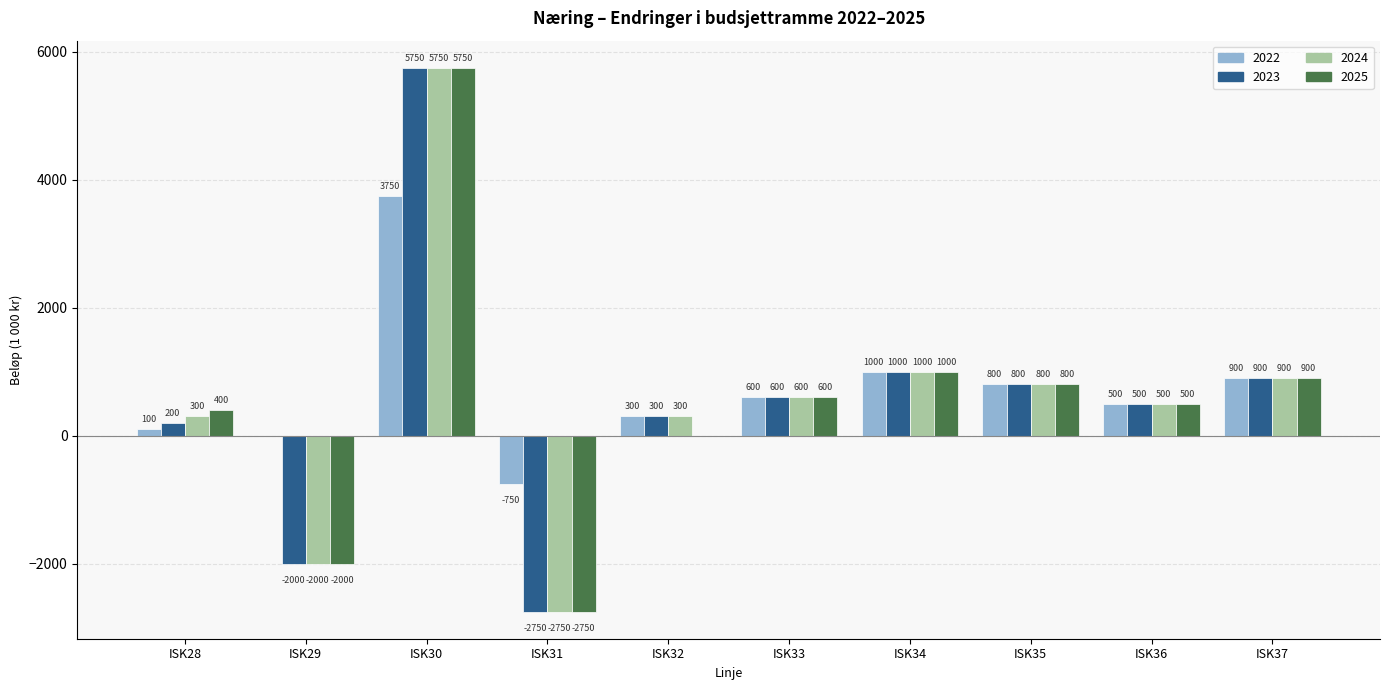

Is it true that 2025 equals 0 at ISK32?

True